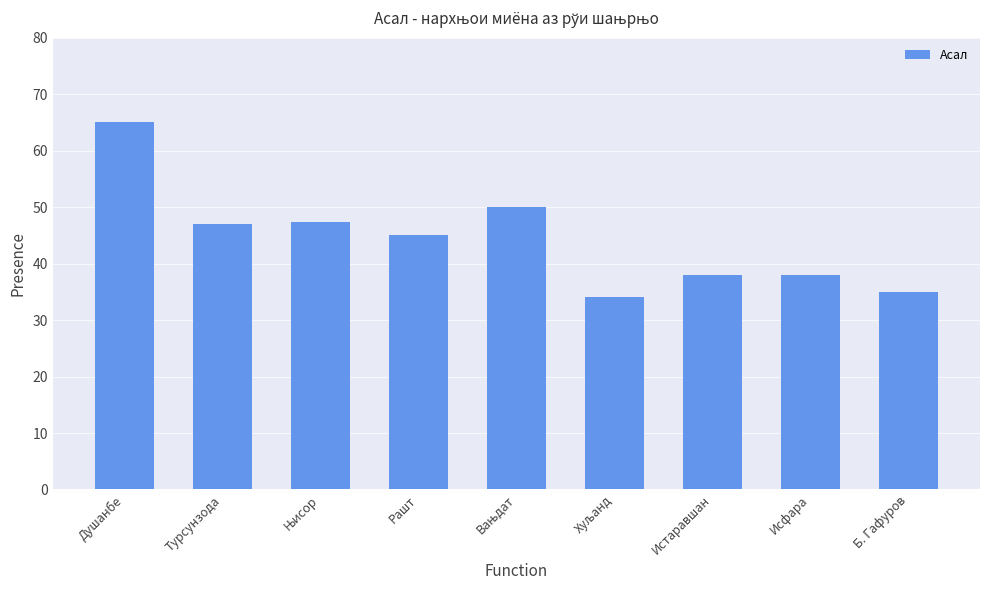

Which has a higher value, Б. Гафуров or Турсунзода?

Турсунзода